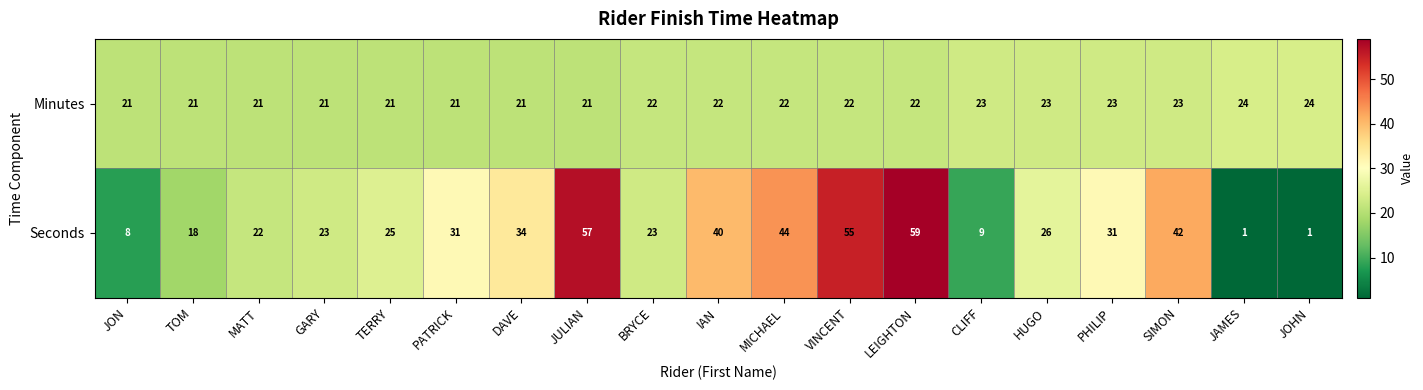

At which label does Seconds first exceed 26?

PATRICK